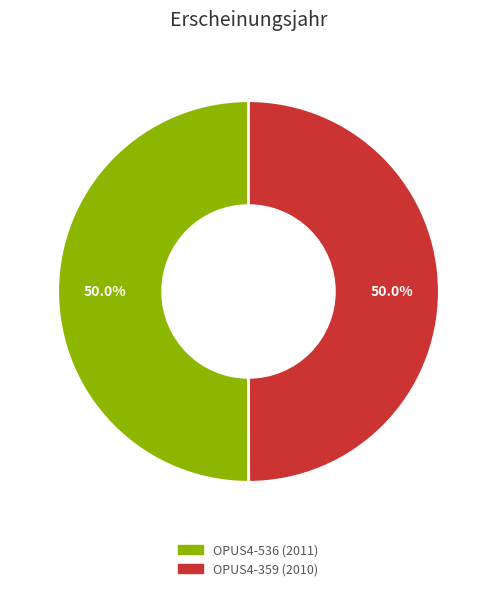

Is it true that OPUS4-359 is 39% of the pie?

False